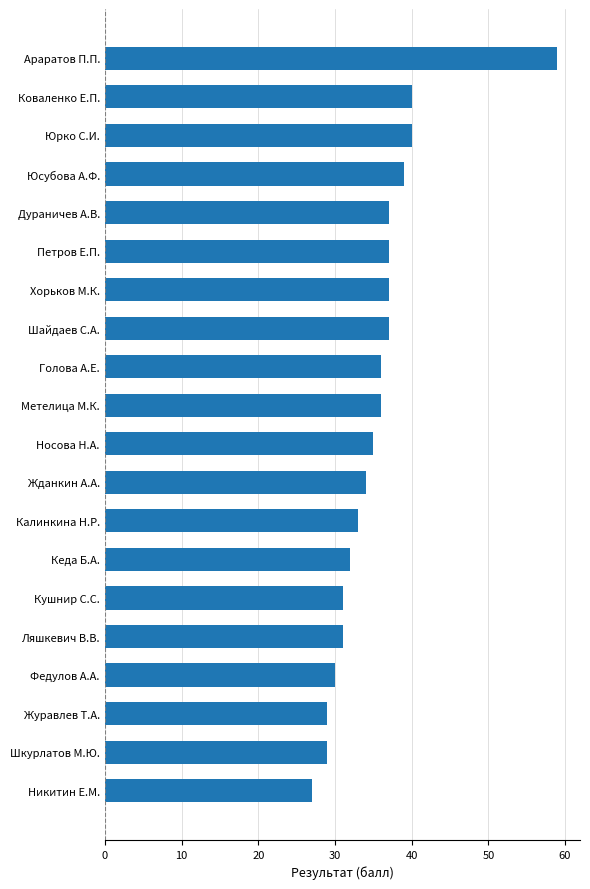

What is the difference between the maximum and second lowest values?

30